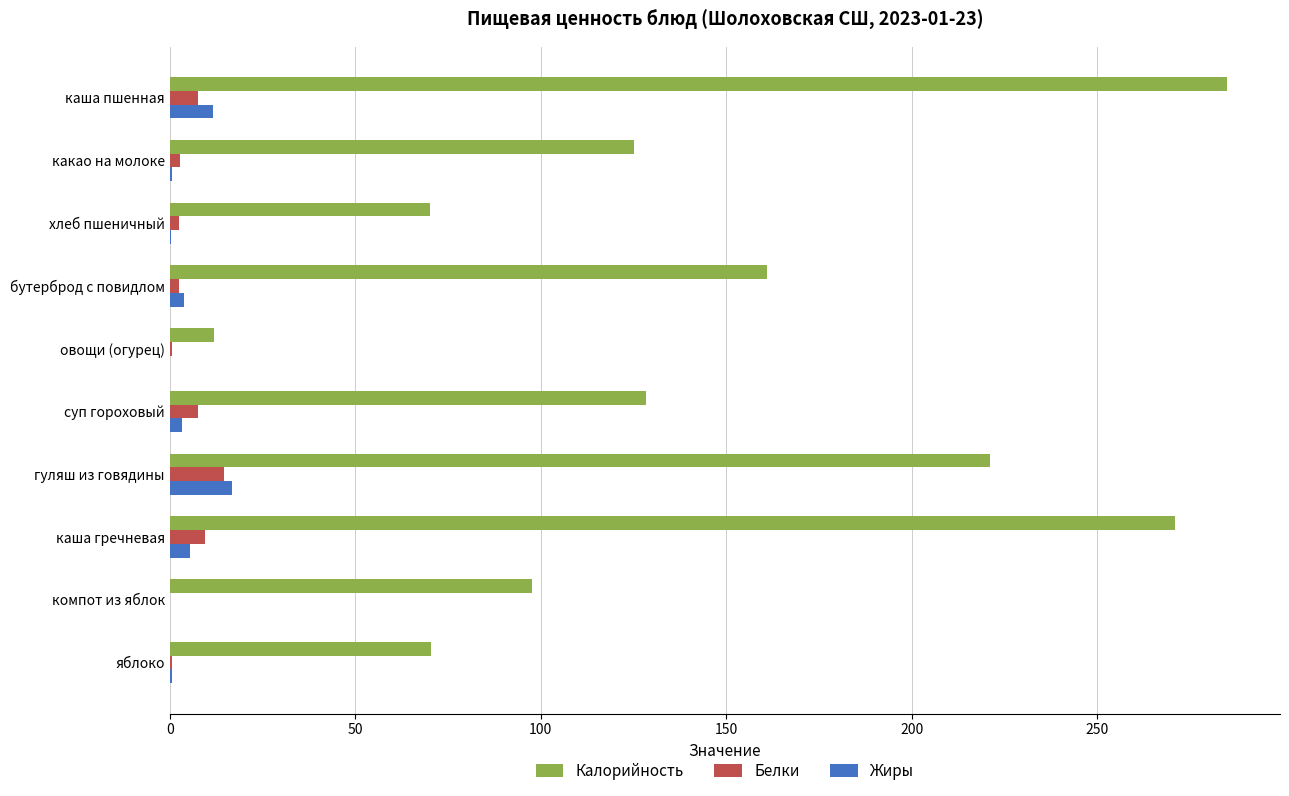

At which category is the sum across all series the highest?

каша пшенная